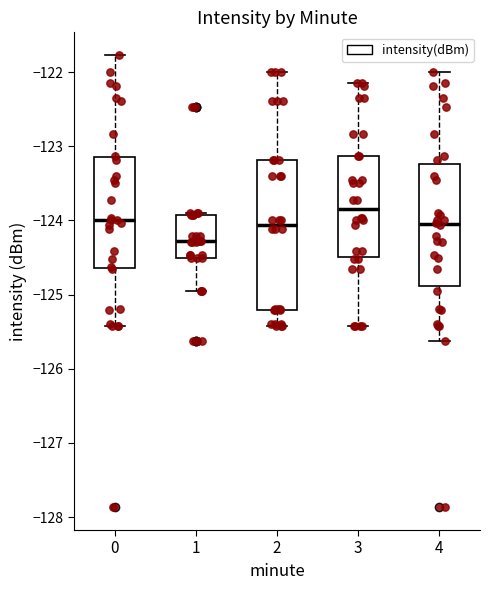

Where does the lower whisker of the box at x = 0 end on the y-axis? The values are not printed on the chart, so give them approximately, as read against the axis.

-125.4